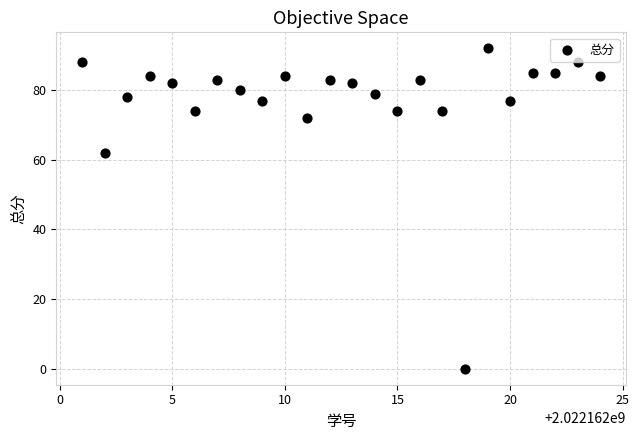

What is the range of X values (max minus min)?

23